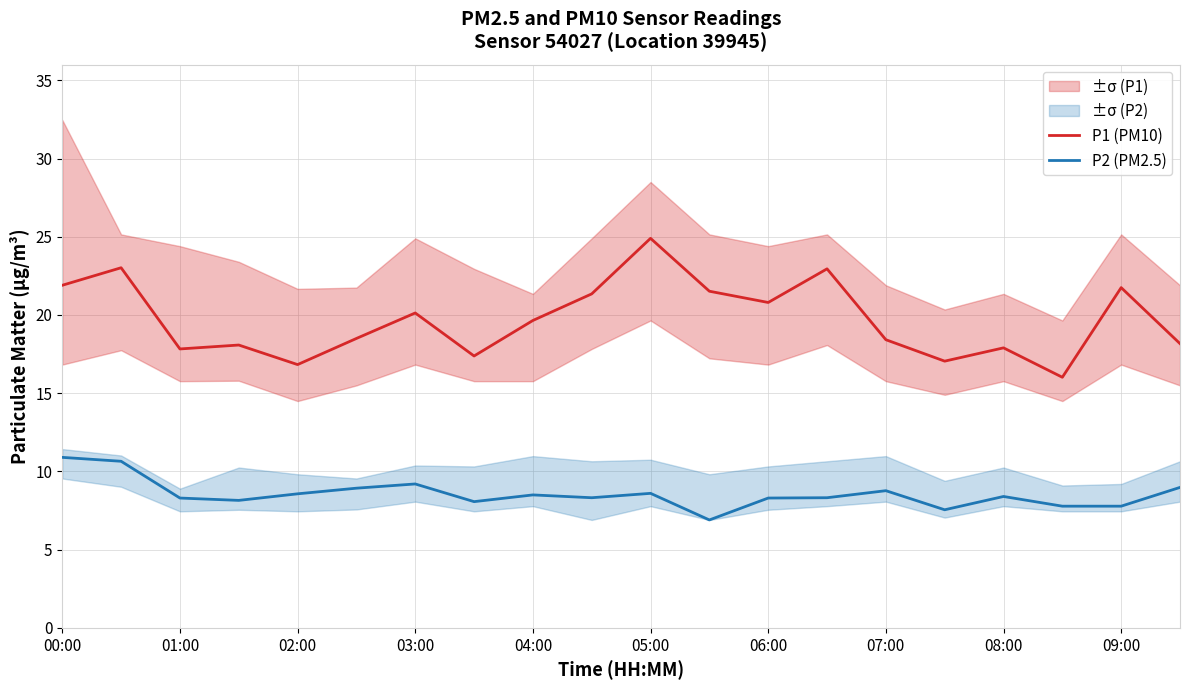

List the series in order of their peak value, highest first.

P1 (PM10), P2 (PM2.5)